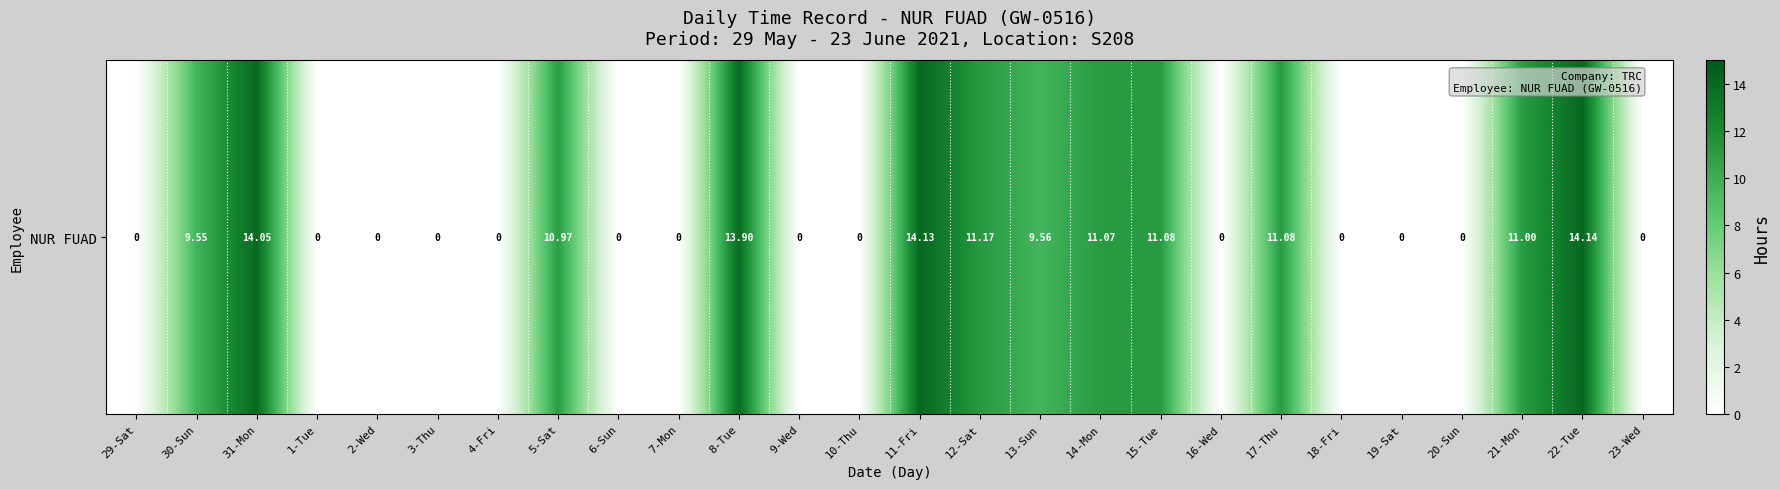

The value at 8-Tue is 13.9. True or false?

True